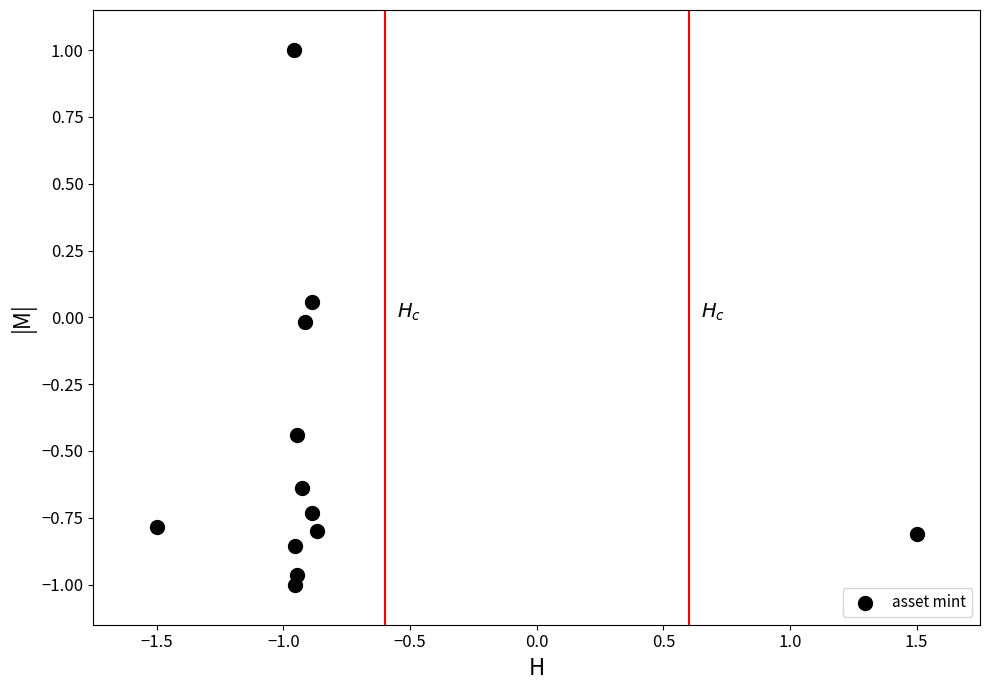

What is the average Y value?

-0.5